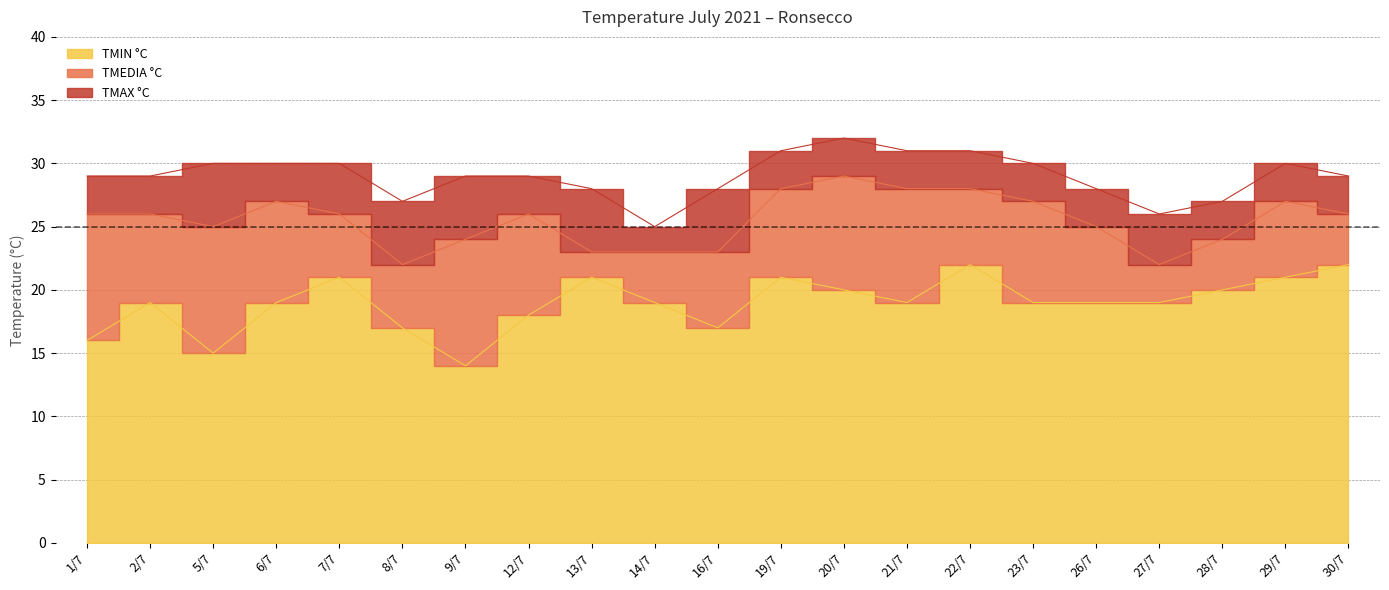

What is the difference between the second highest and minimum values in the TMEDIA °C series?

6